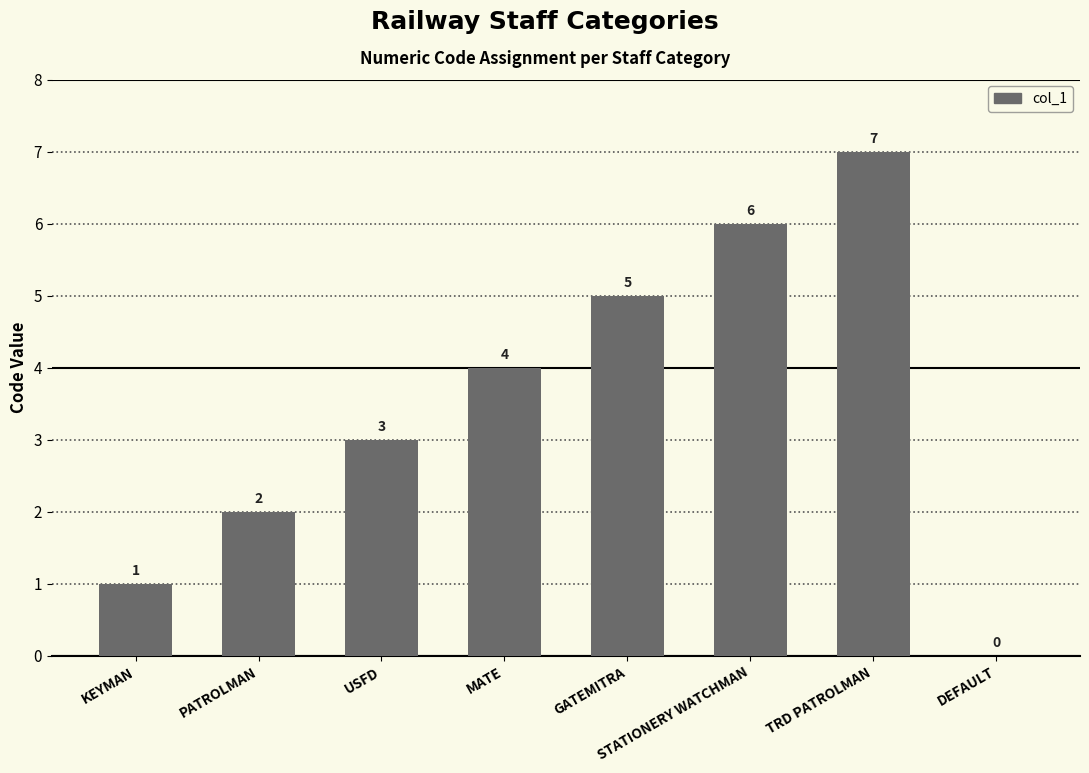

What is the sum of all values?

28